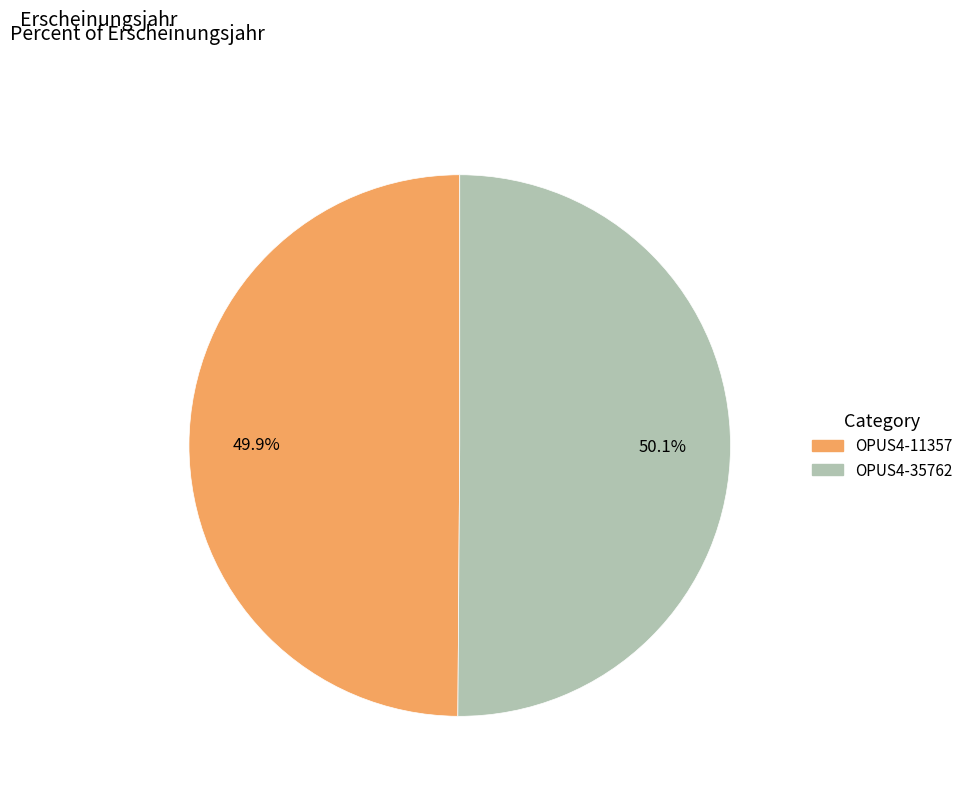

Count the number of slices in the pie.

2